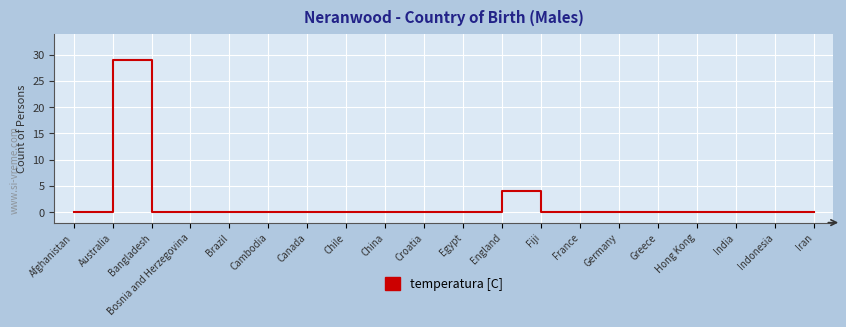

What is the label of the 17th point from the left?

Hong Kong